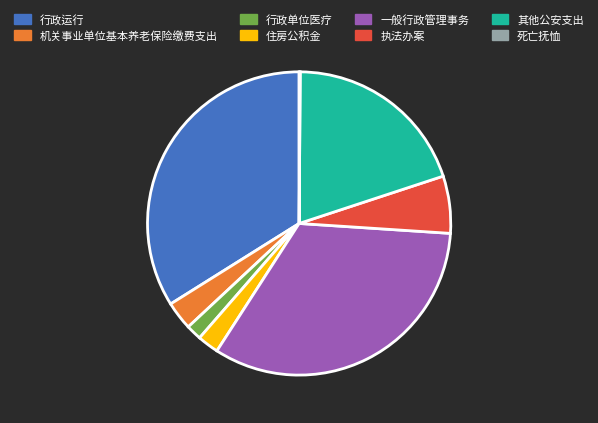

The 一般行政管理事务 slice represents 27% of the pie. True or false?

False